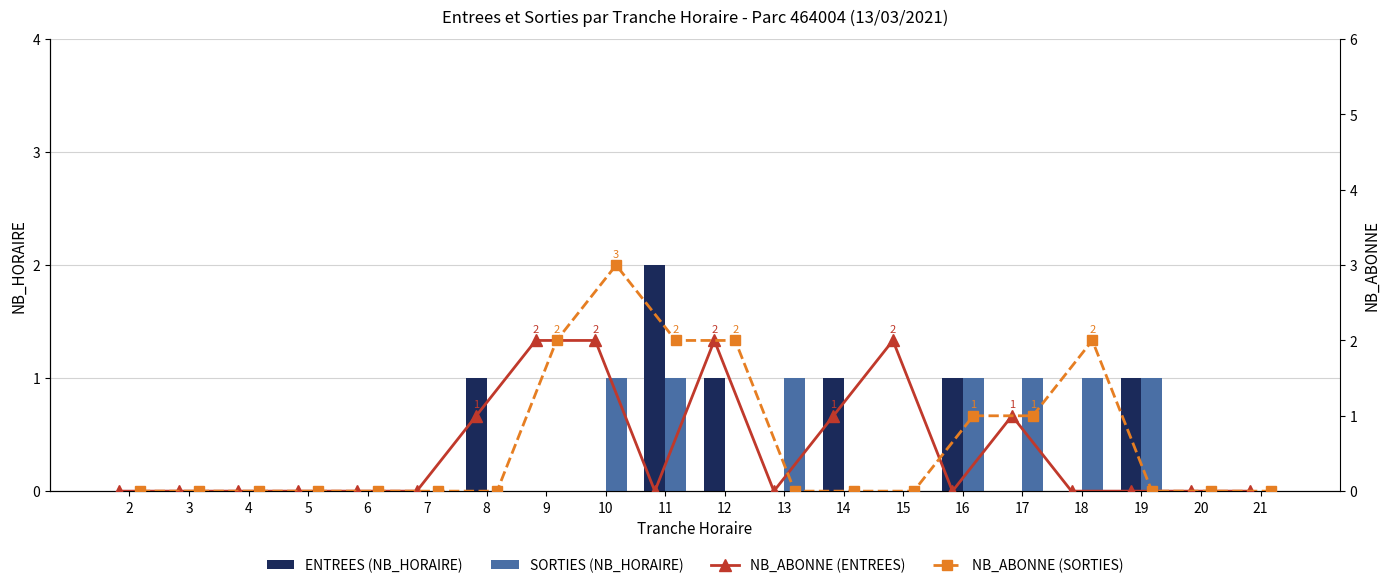

What is the value of the NB_ABONNE (ENTREES) bar at the 11th from the left?

2